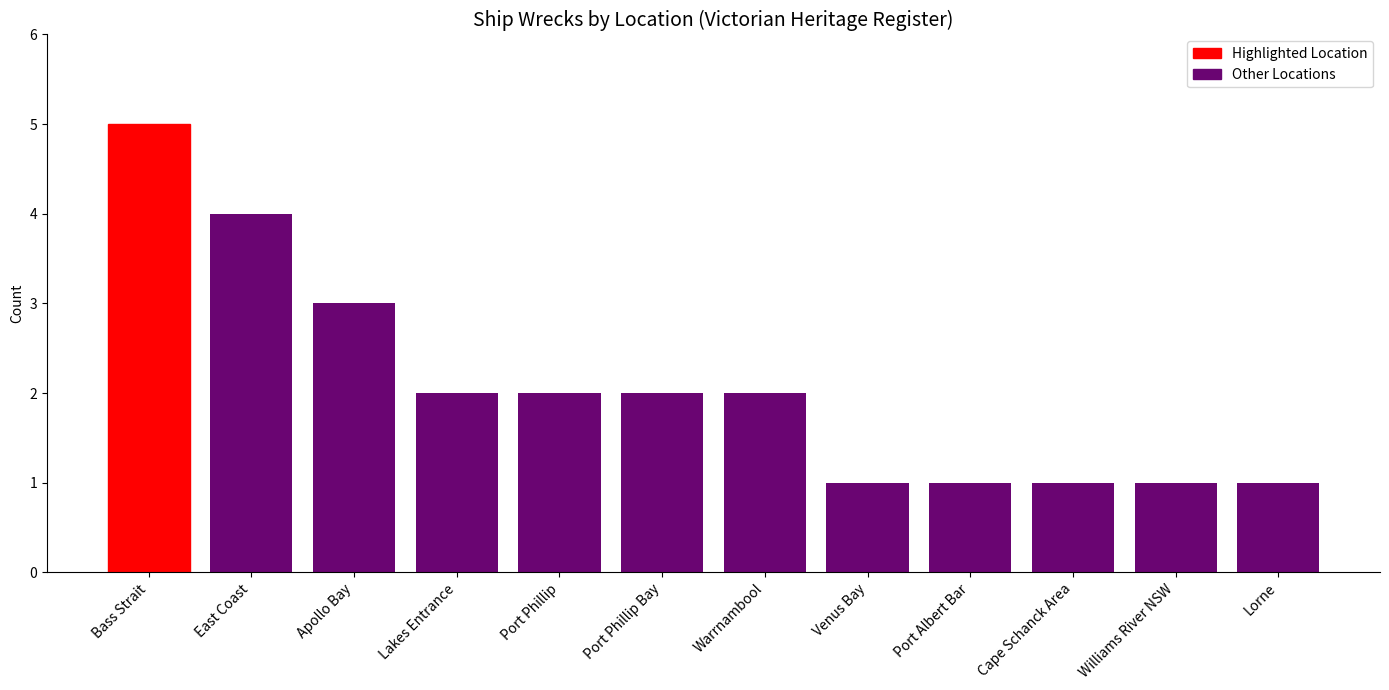

What is the label of the 5th bar from the right?

Venus Bay